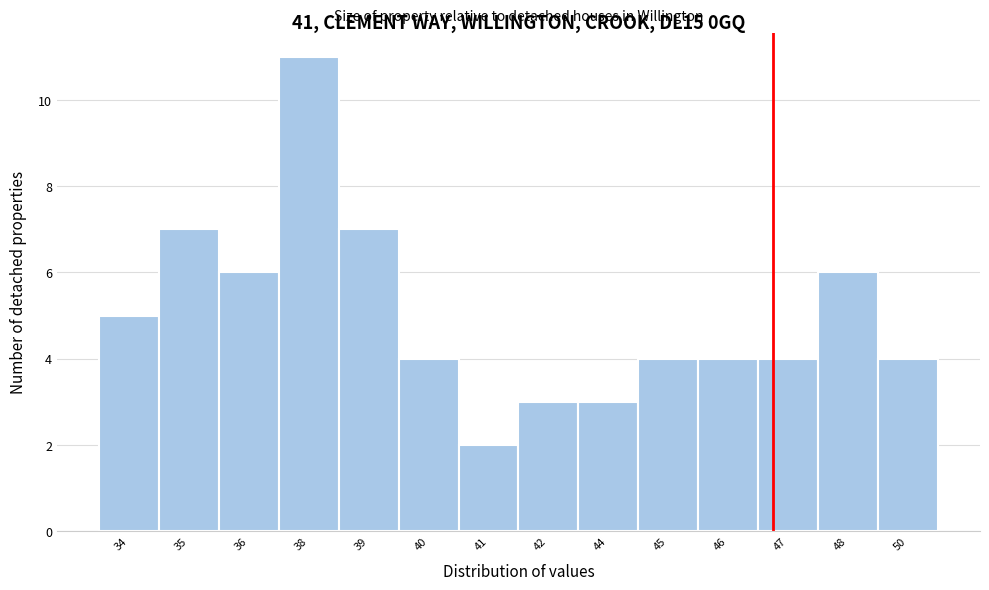

Reading left to right, list all the values displayed in this chart.

5	7	6	11	7	4	2	3	3	4	4	4	6	4